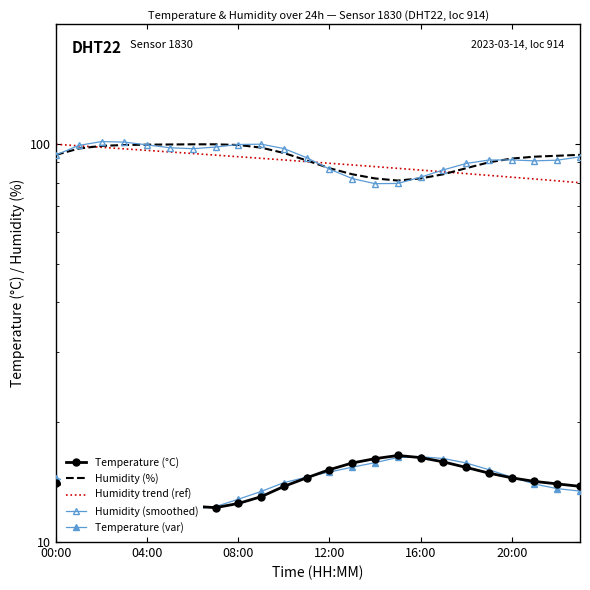

What position from the right is 14?

10